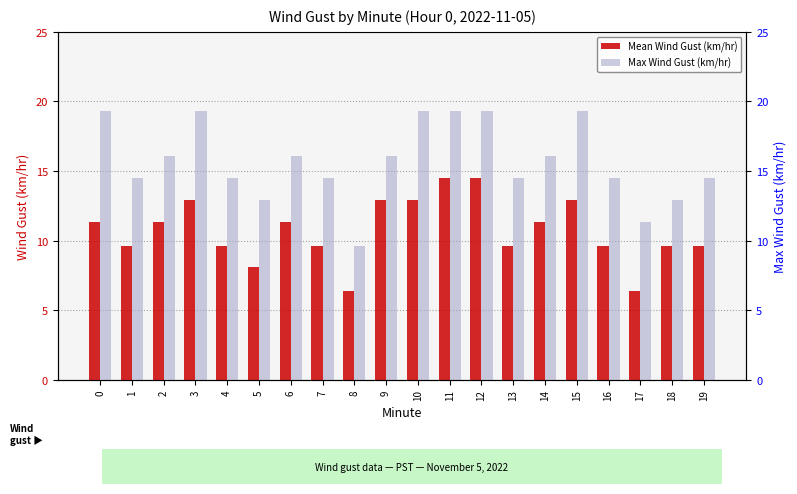

Reading right to left, extract all data points from this chart.

Mean Wind Gust (km/hr): 19=9.6	18=9.6	17=6.4	16=9.6	15=12.9	14=11.3	13=9.6	12=14.5	11=14.5	10=12.9	9=12.9	8=6.4	7=9.6	6=11.3	5=8.1	4=9.6	3=12.9	2=11.3	1=9.6	0=11.3
Max Wind Gust (km/hr): 19=14.5	18=12.9	17=11.3	16=14.5	15=19.3	14=16.1	13=14.5	12=19.3	11=19.3	10=19.3	9=16.1	8=9.6	7=14.5	6=16.1	5=12.9	4=14.5	3=19.3	2=16.1	1=14.5	0=19.3